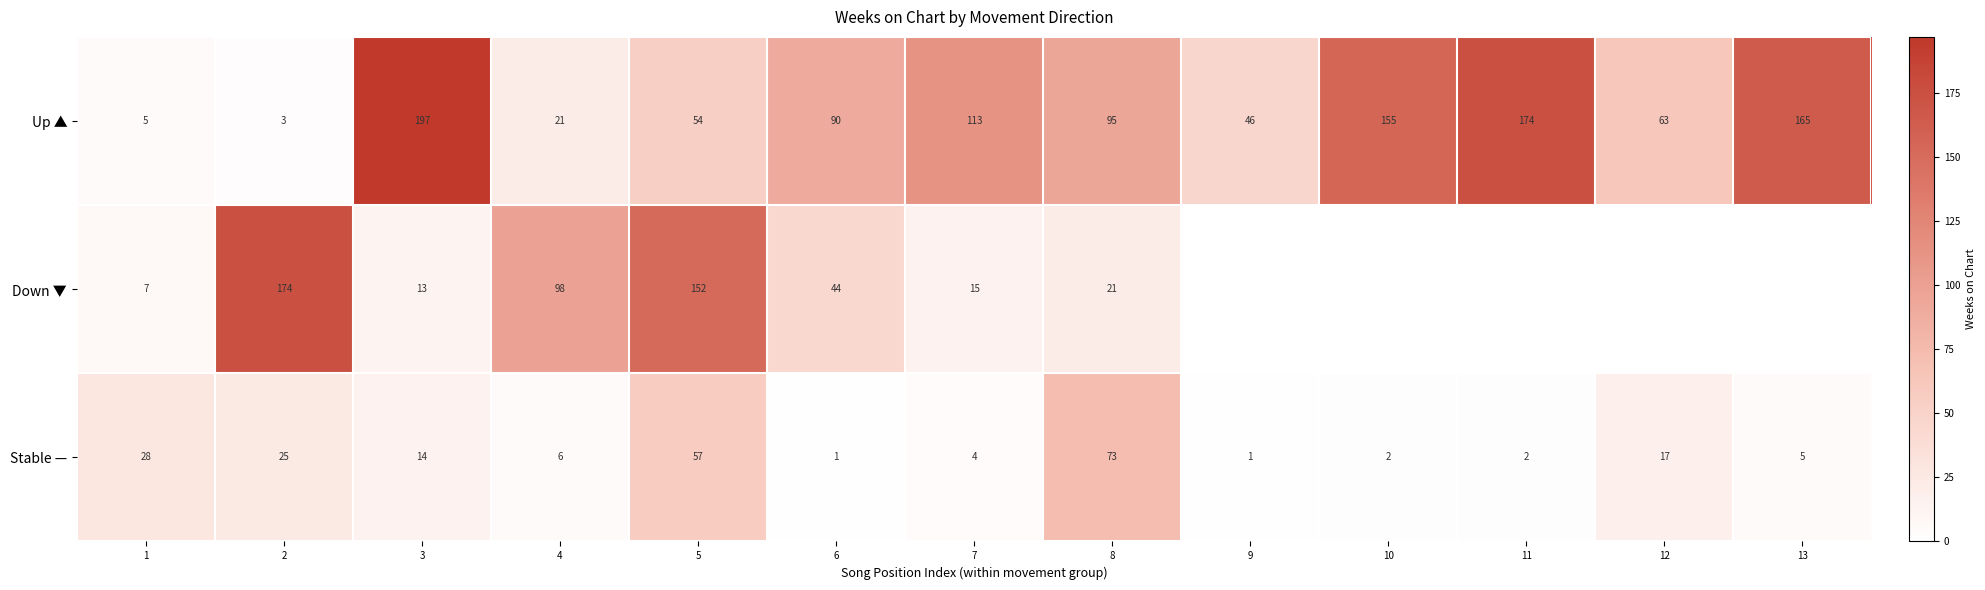

Which has a higher value, 2 or 5?

5